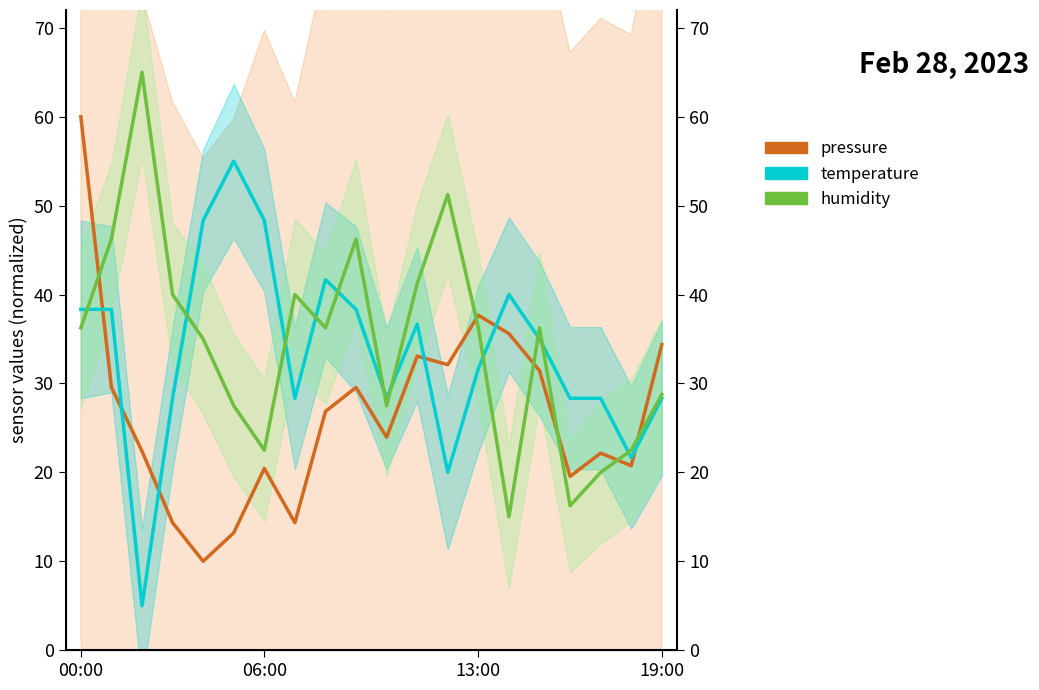

What is the difference between the highest and lowest values at 16?

12.1